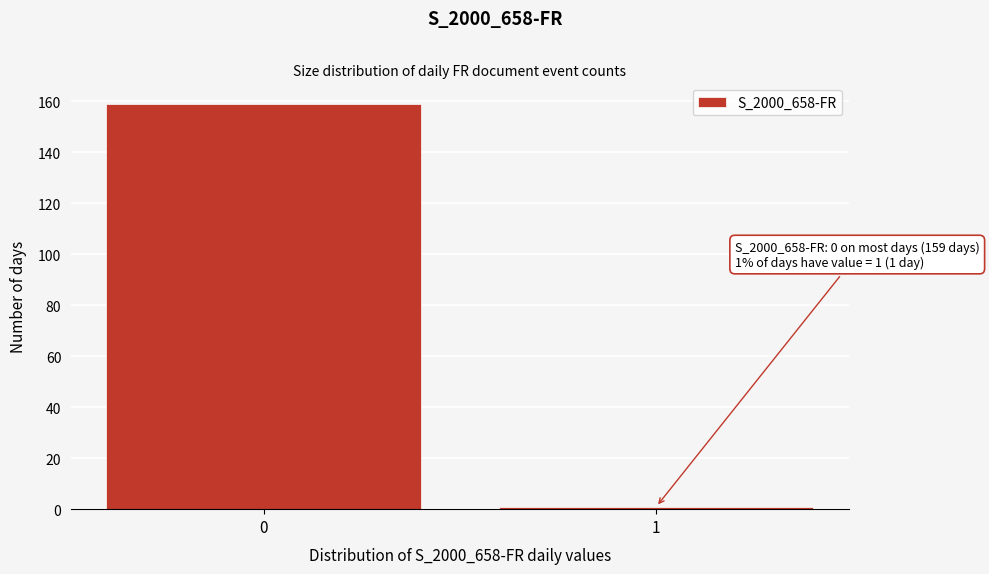

Reading right to left, list all the values displayed in this chart.

1	159